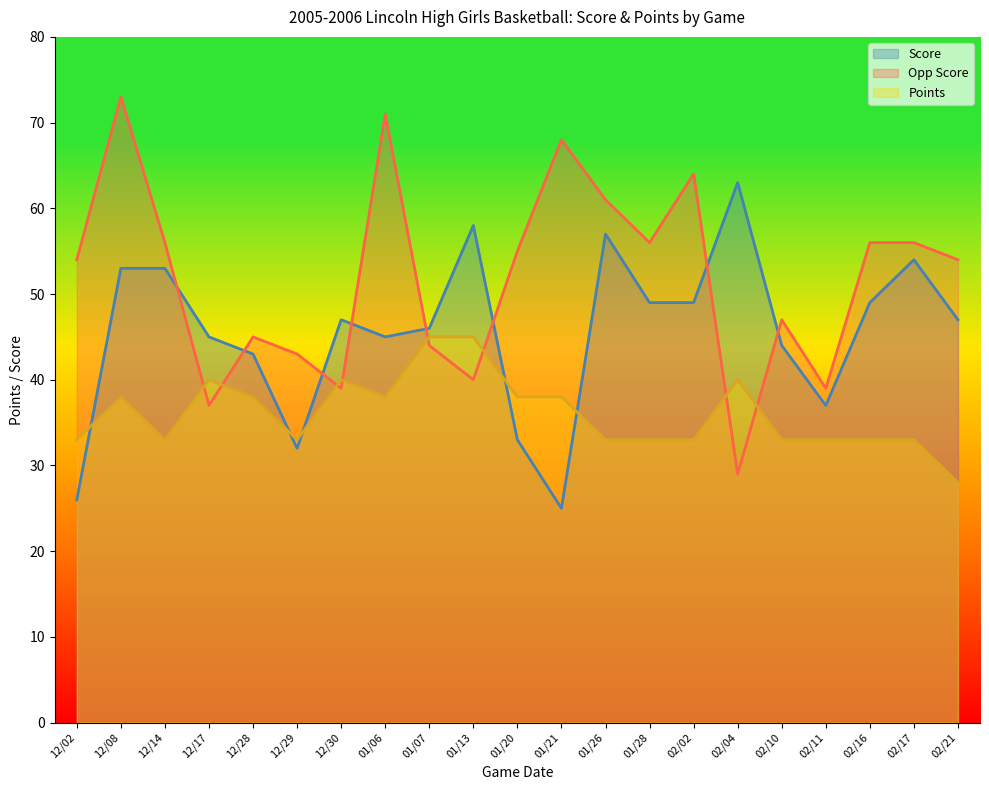

What are all the series names shown in the legend?

Score, Opp Score, Points